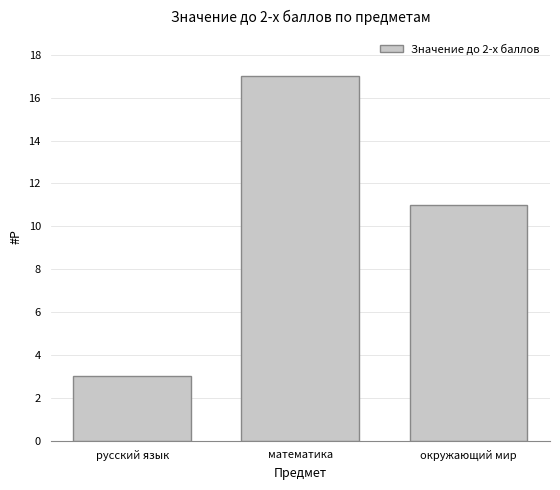

How many bars are there in total?

3